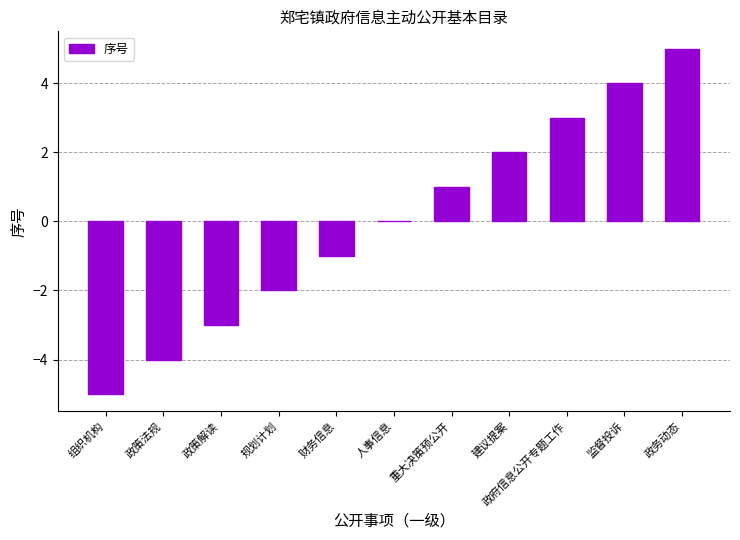

Reading left to right, transcribe all the data shown in this chart.

-5	-4	-3	-2	-1	0	1	2	3	4	5